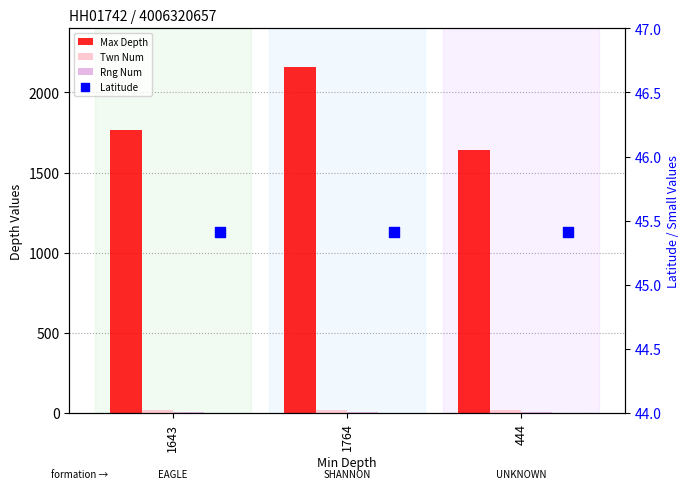

Is the value of Twn Num at 444 greater than the value of Rng Num at 1643?

Yes